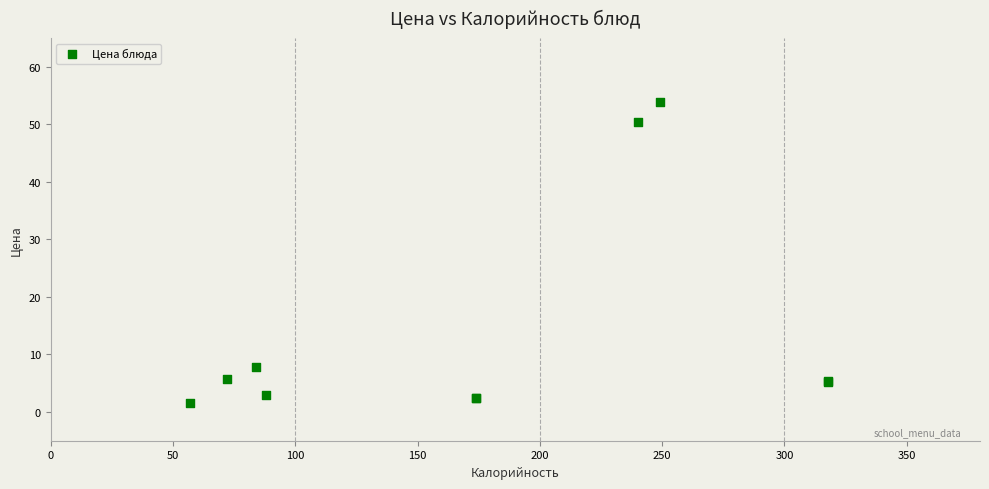

What Y value in the scatter plot is closest to 27?

7.8